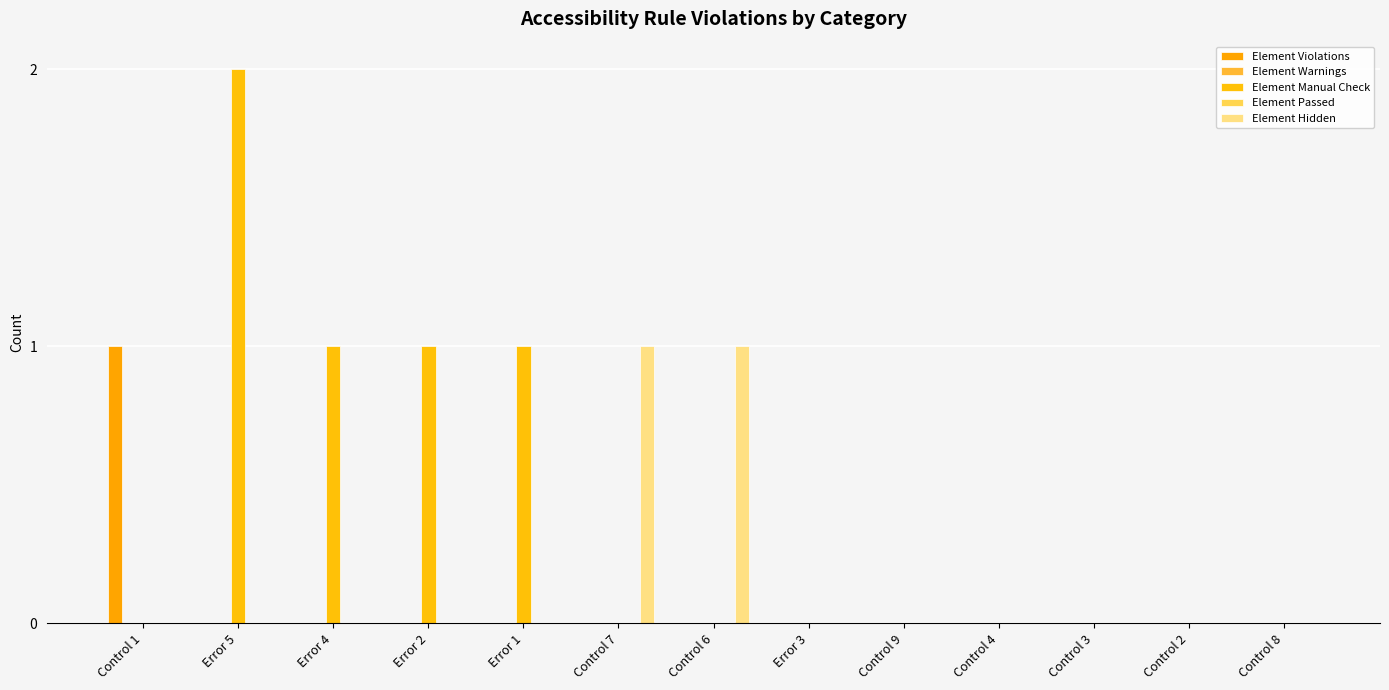

True or false: Element Violations has a value of 0 at Control 3.

True